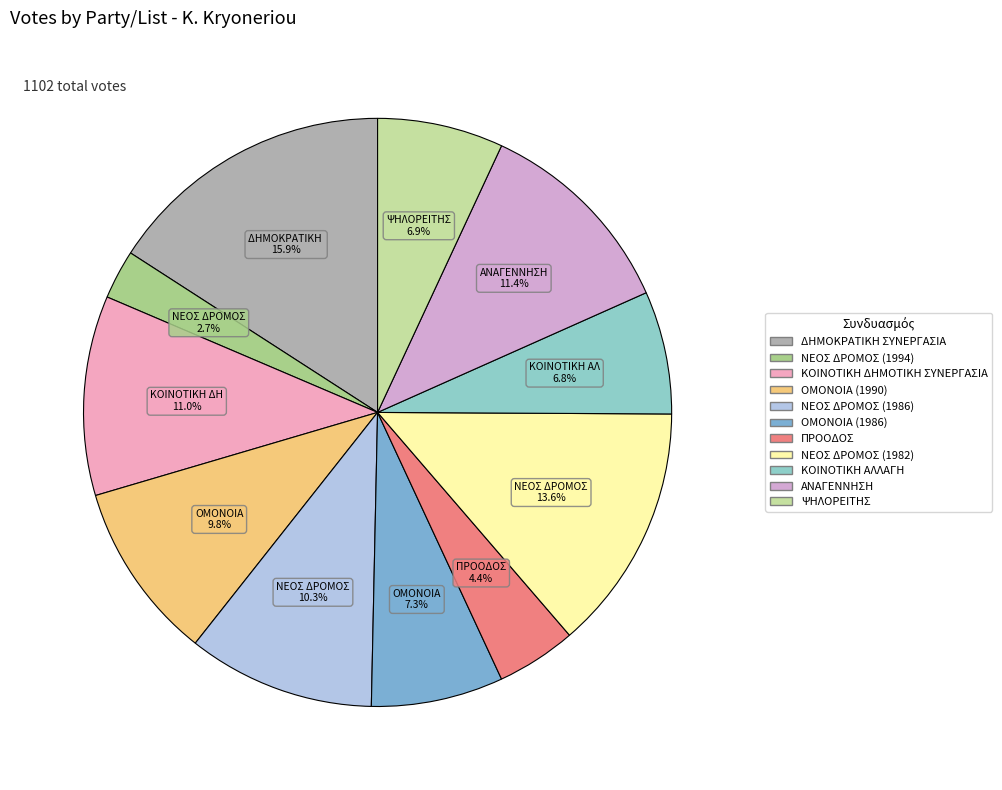

Which slice is the largest?

ΔΗΜΟΚΡΑΤΙΚΗ ΣΥΝΕΡΓΑΣΙΑ